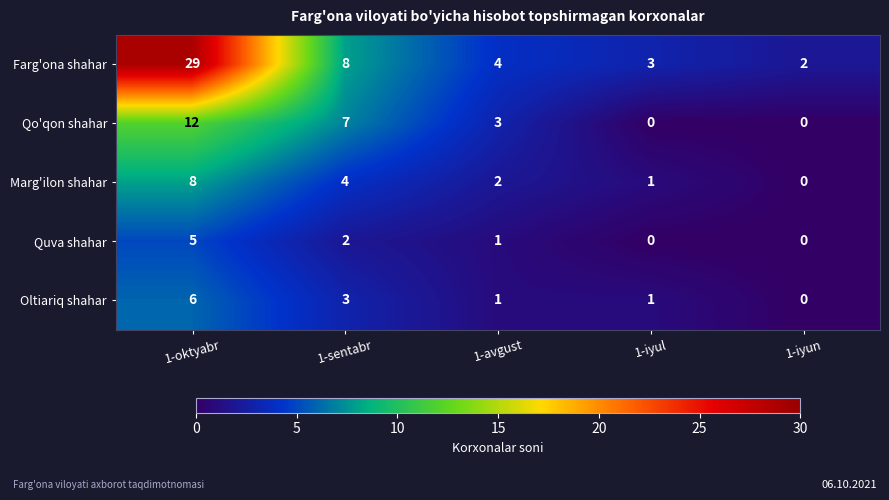

At how many categories does at least one series exceed 16?

1